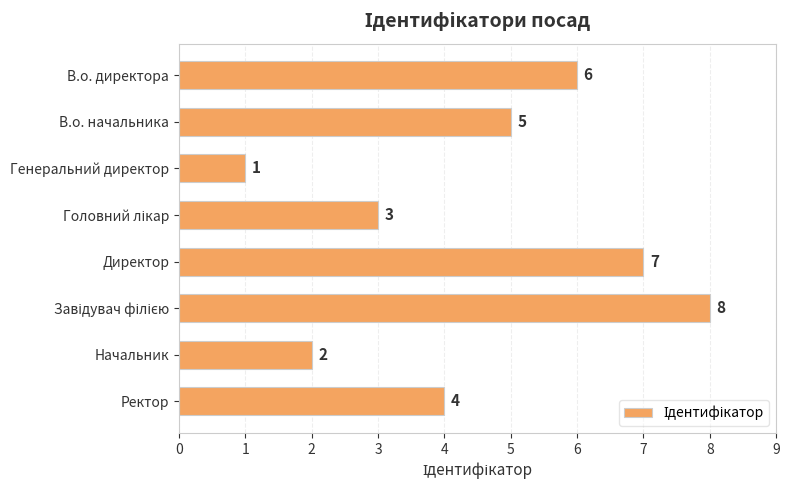

Is it true that the value at Ректор is 4?

True